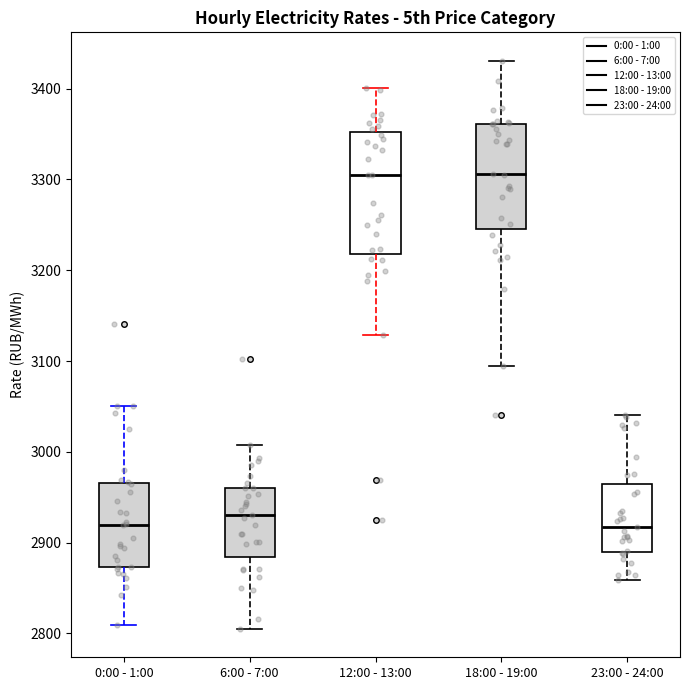

Reading left to right, transcribe this box plot: for each box, give where its median line is, the range the box spans, and where its two whiskers end, as read against the y-axis. The values are not printed on the chart, so give them approximately, as read against the axis.

0:00 - 1:00: median 2920, box 2870 to 2970, whiskers 2810 to 3050
6:00 - 7:00: median 2930, box 2880 to 2960, whiskers 2810 to 3010
12:00 - 13:00: median 3300, box 3220 to 3350, whiskers 3130 to 3400
18:00 - 19:00: median 3310, box 3240 to 3360, whiskers 3090 to 3430
23:00 - 24:00: median 2920, box 2890 to 2960, whiskers 2860 to 3040